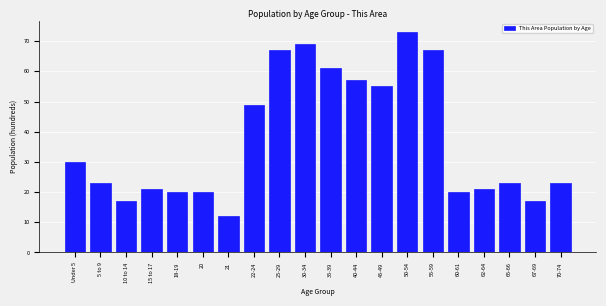

Reading right to left, list all the values displayed in this chart.

70-74=23	67-69=17	65-66=23	62-64=21	60-61=20	55-59=67	50-54=73	45-49=55	40-44=57	35-39=61	30-34=69	25-29=67	22-24=49	21=12	20=20	18-19=20	15 to 17=21	10 to 14=17	5 to 9=23	Under 5=30